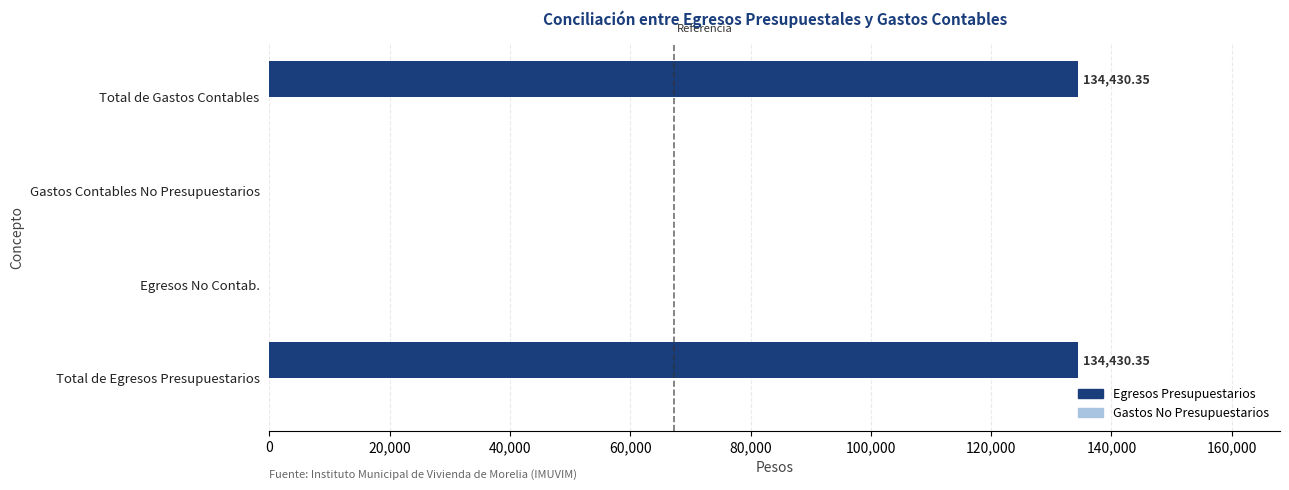

How many distinct data groups are displayed?

1